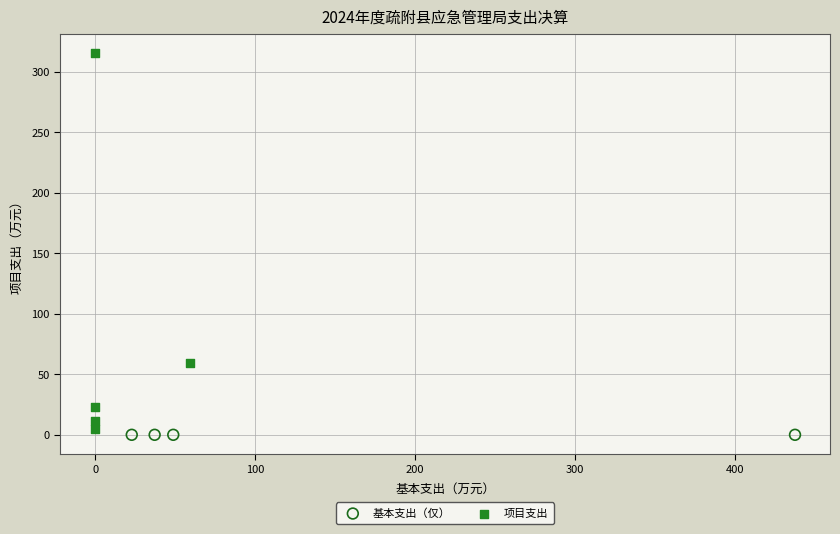

What are all the series names shown in the legend?

基本支出（仅）, 项目支出